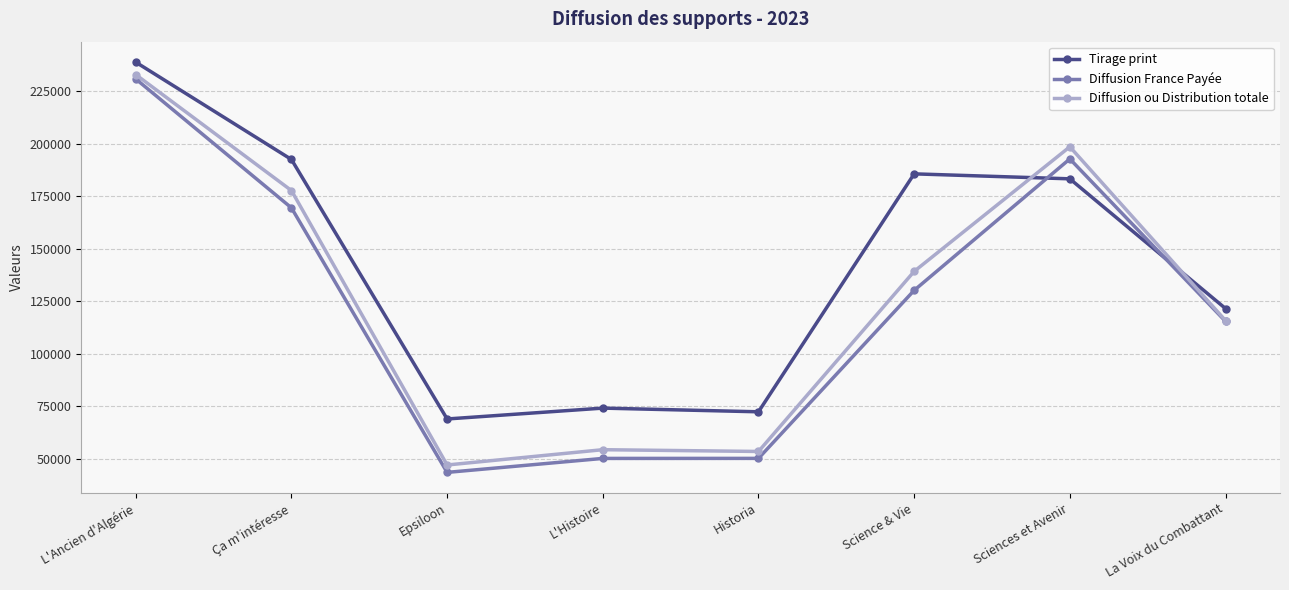

What is the highest value of the Tirage print series?

238833